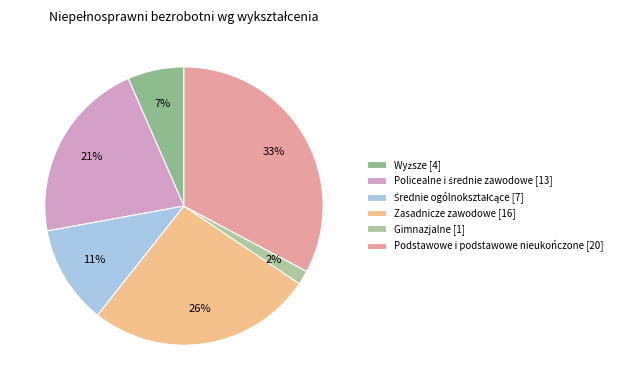

Approximately how many times larger is the value at Podstawowe i podstawowe nieukończone compared to Wyższe?

5.0